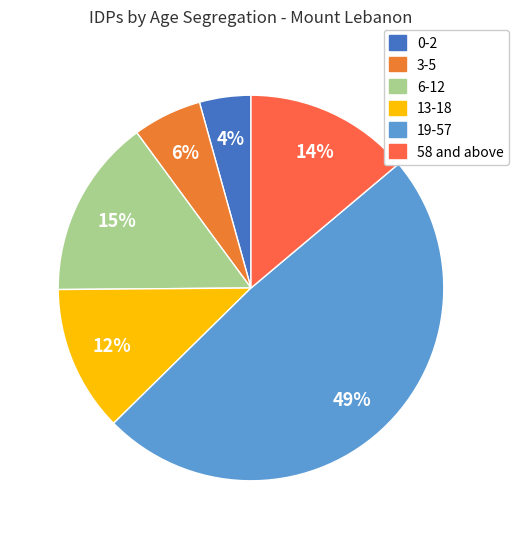

Does 13-18 represent more than half of the total?

No